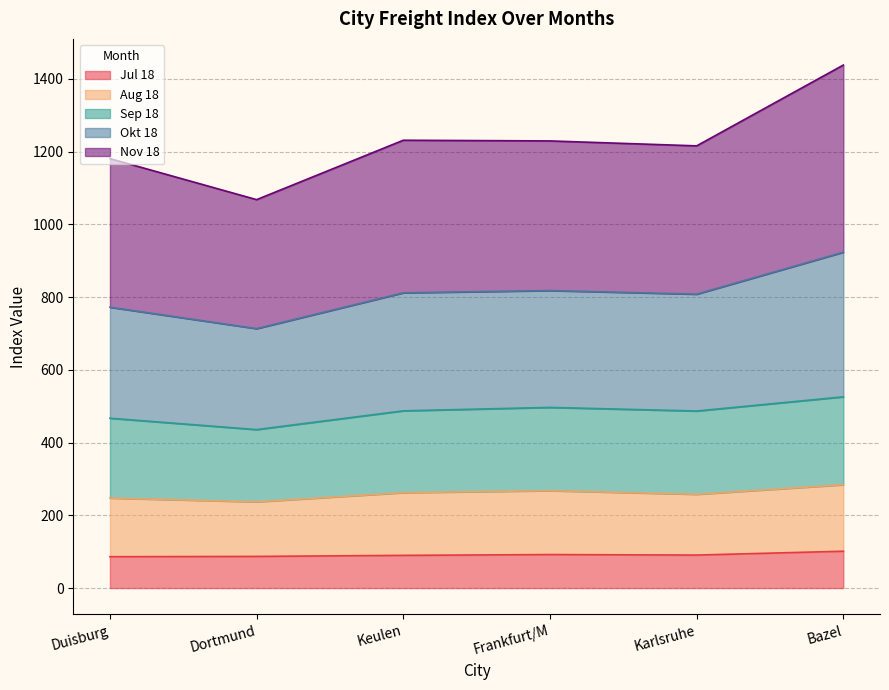

In Aug 18, how many points are lower than both neighbors (excluding endpoints)?

2